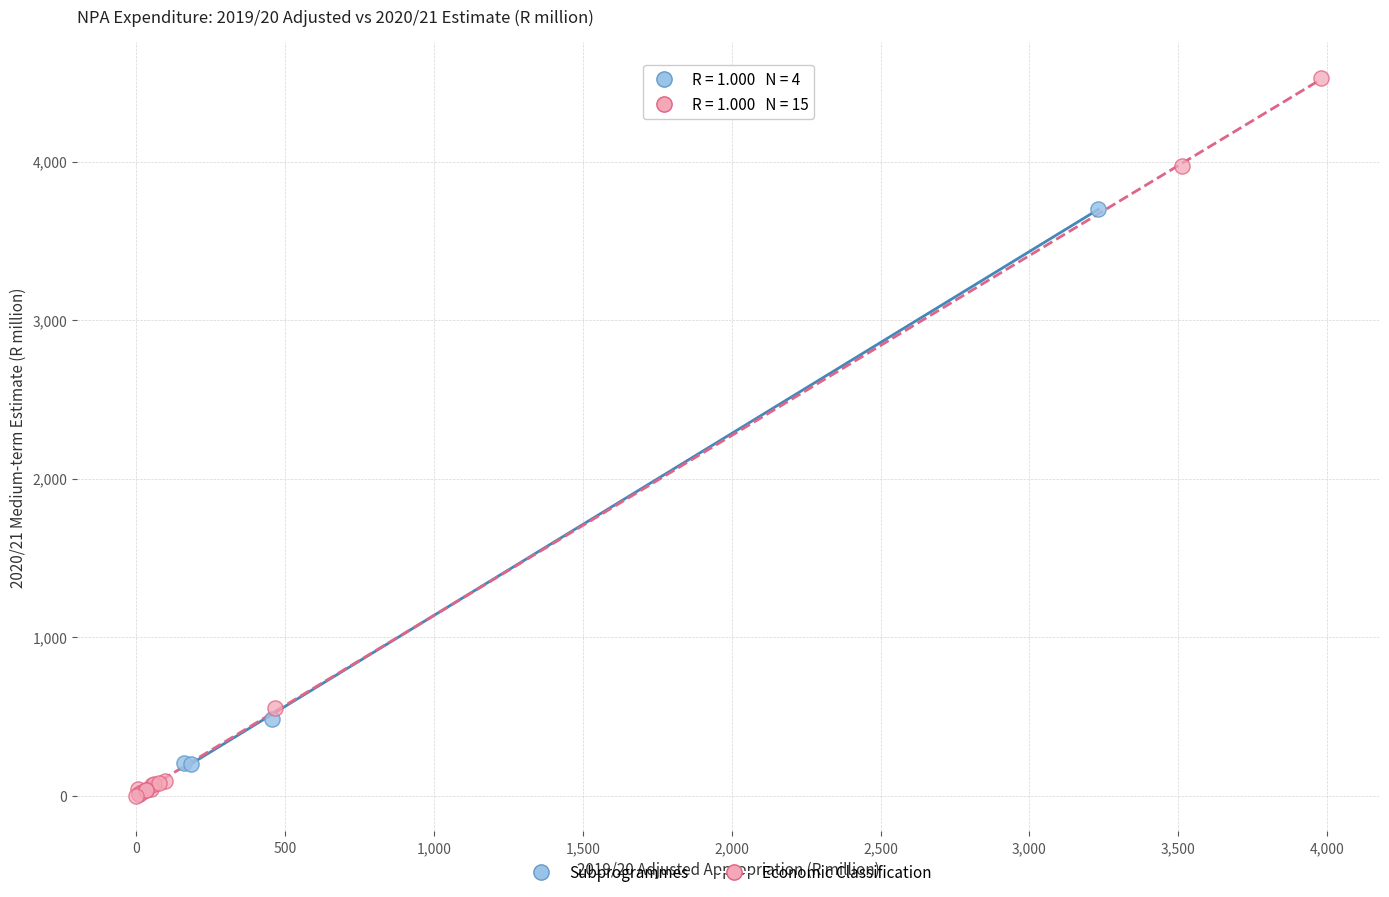

Which series has the widest spread of Y values?

Economic Classification